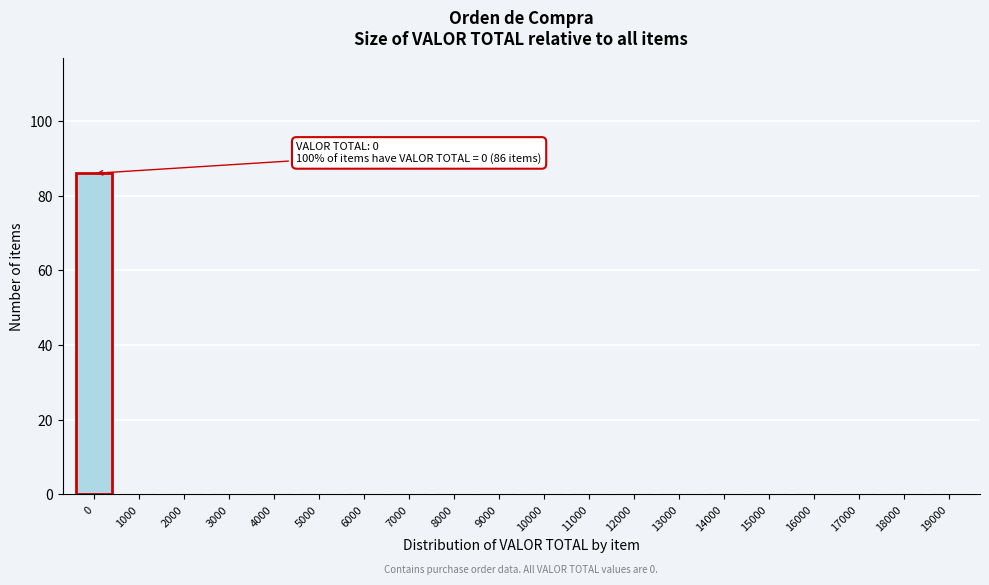

Reading left to right, what are all the values shown in this chart?

0=86	1000=0	2000=0	3000=0	4000=0	5000=0	6000=0	7000=0	8000=0	9000=0	10000=0	11000=0	12000=0	13000=0	14000=0	15000=0	16000=0	17000=0	18000=0	19000=0